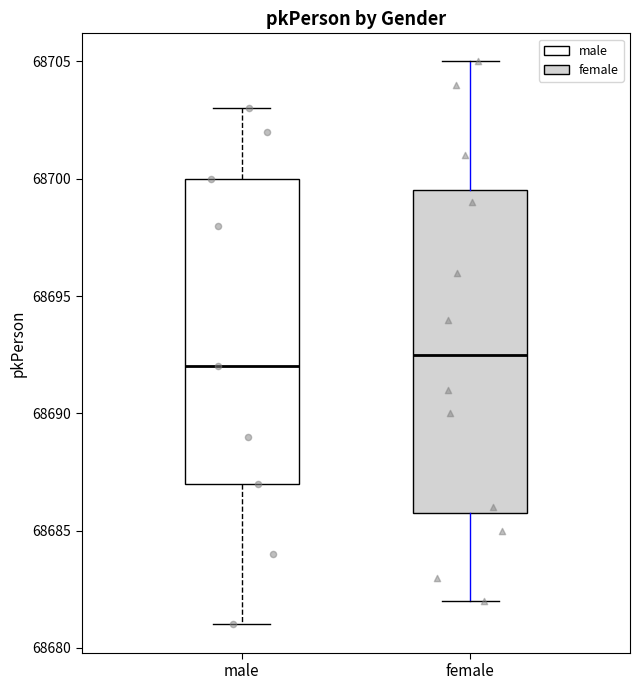

Where is the upper edge of the box for female on the y-axis? The values are not printed on the chart, so give them approximately, as read against the axis.

68699.5